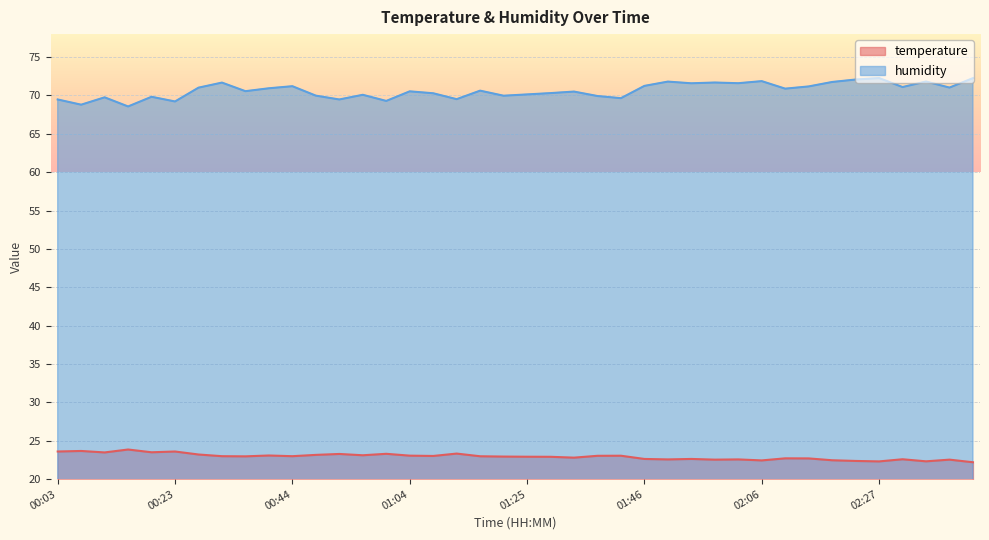

True or false: temperature and humidity cross at least once.

False